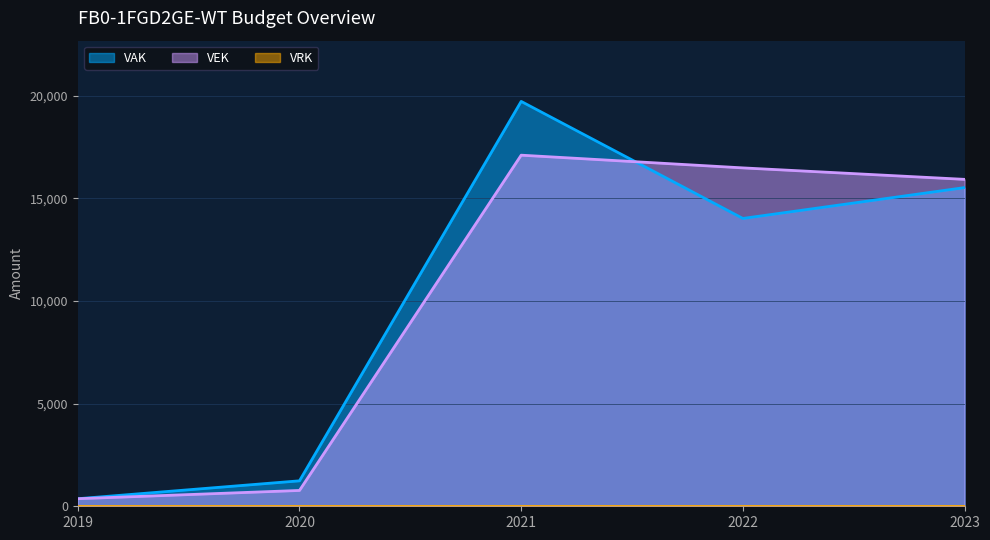

Where does the VEK series first go above 15926?

2021